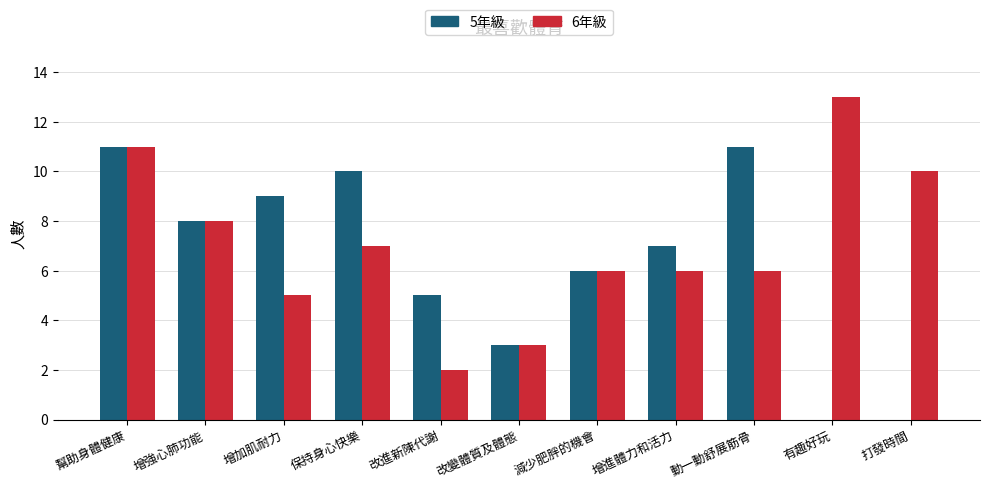

The value of 6年級 at 增強心肺功能 is 8. True or false?

True